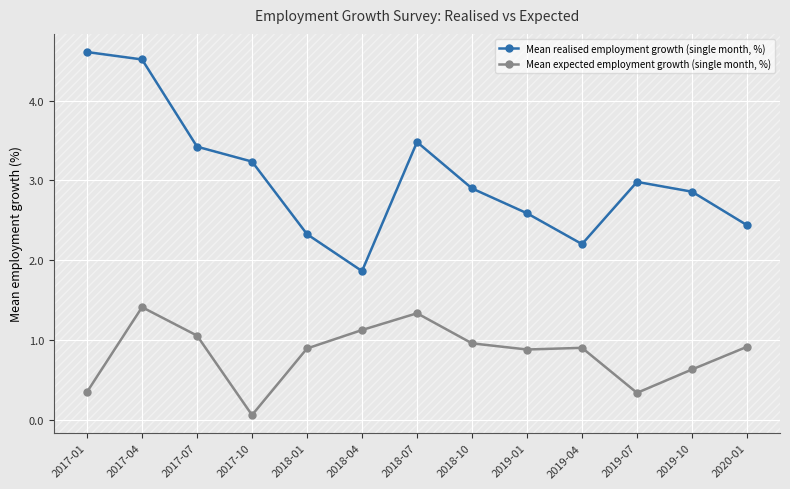

What value does the Mean expected employment growth (single month, %) series have at 2018-04?

1.1